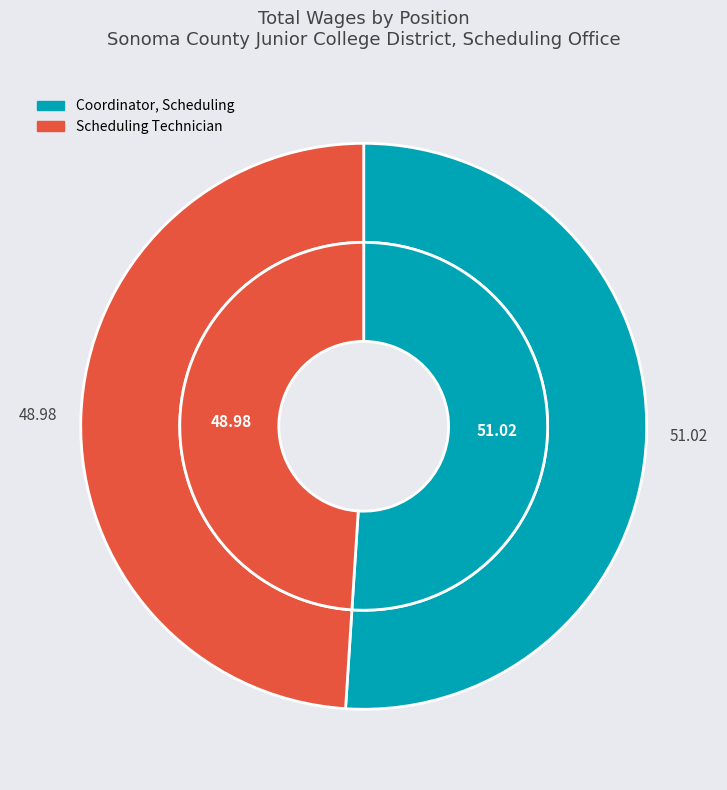

What percentage do Scheduling Technician and Coordinator, Scheduling together represent?

100.0%